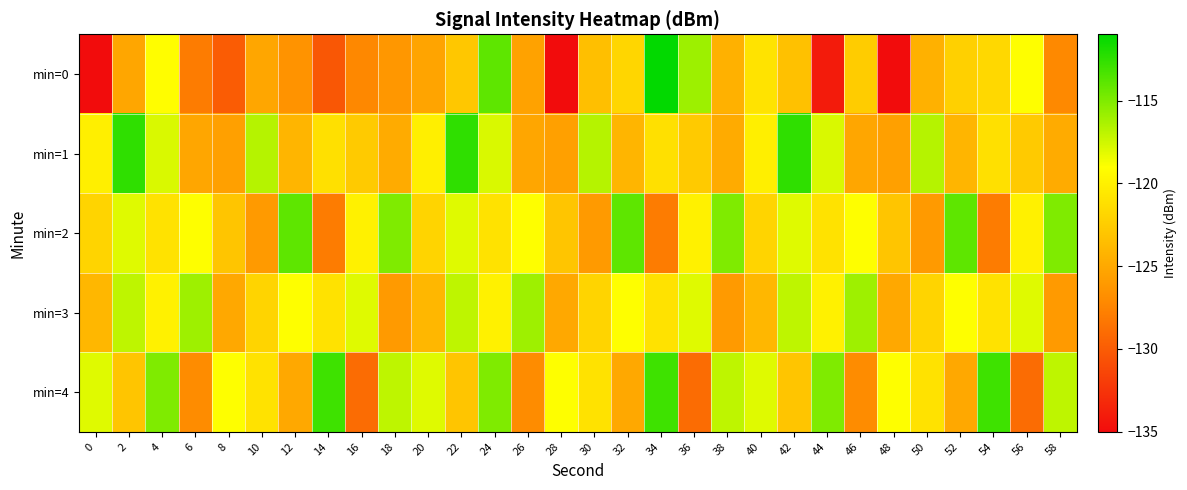

What is the minimum value shown in the chart?

-215.7